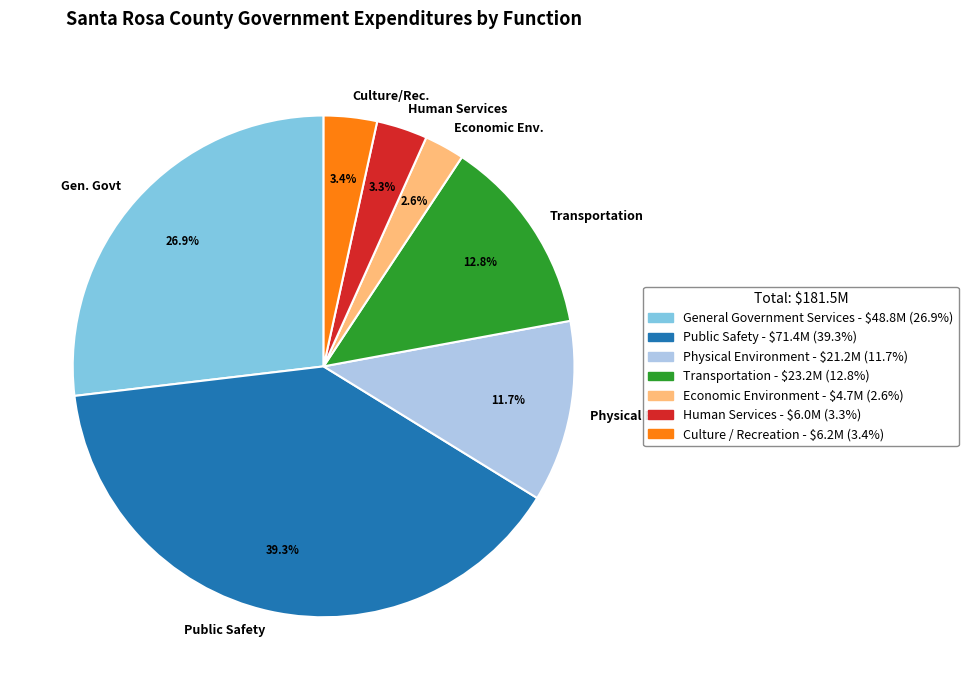

The Public Safety slice represents 48% of the pie. True or false?

False